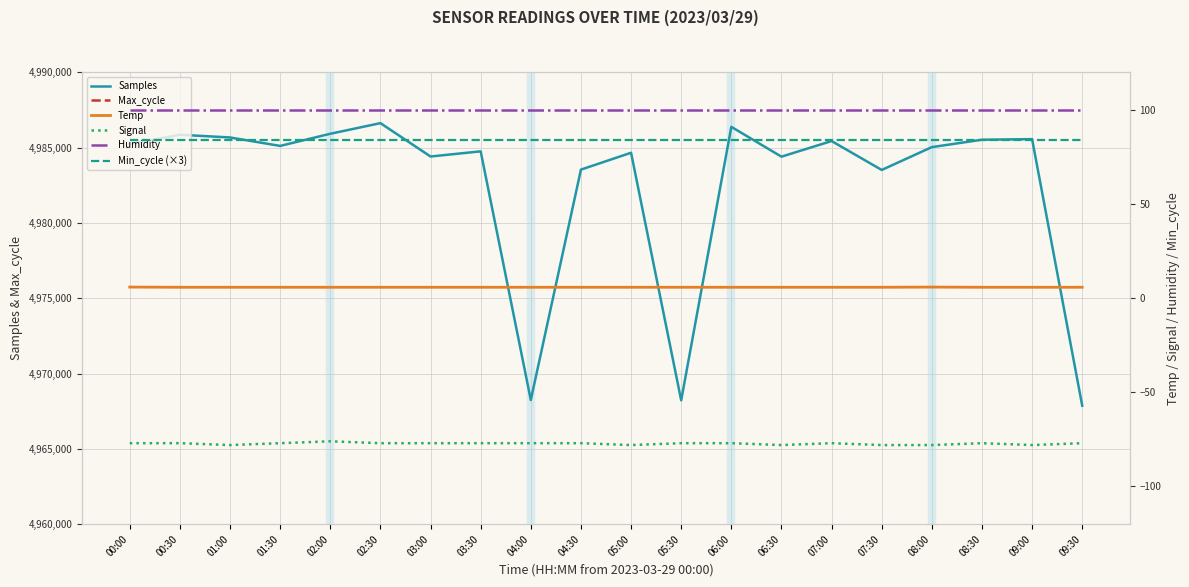

What is the label of the 4th point from the right?

08:00